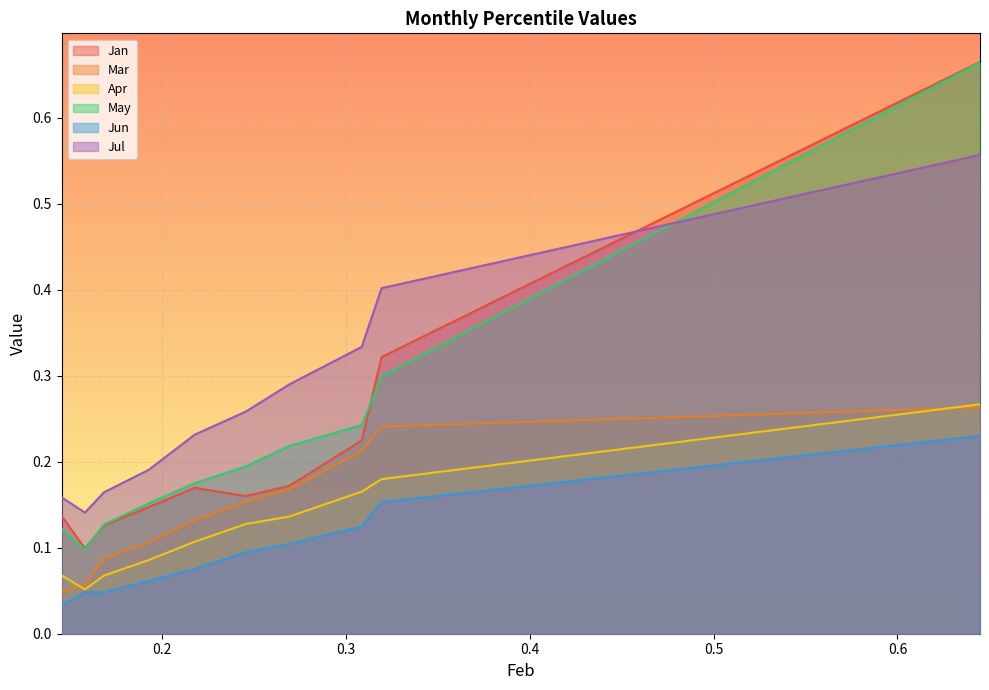

List the labels in order of May value, largest first.

pct95, pct85, pct75, pct65, pct55, pct45, pct35, pct25, pct05, pct15